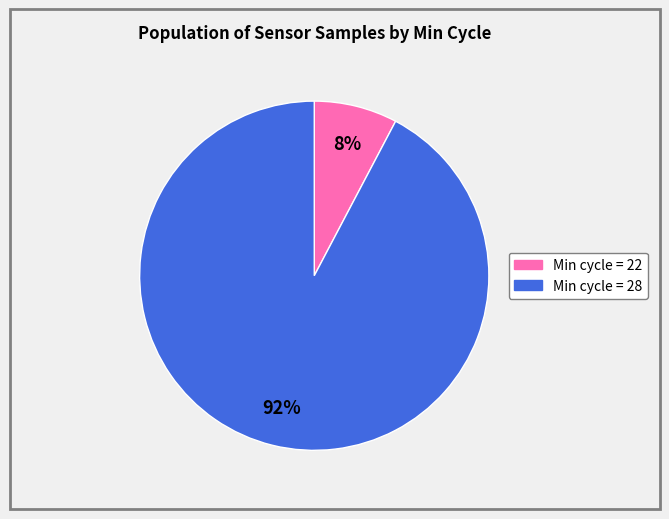

Is there any slice that represents more than half of the pie?

Yes